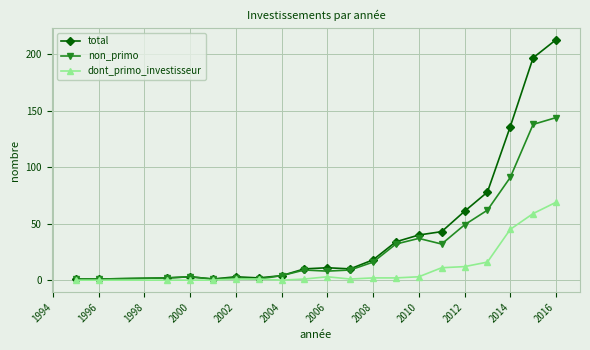

Which series has the largest range (max minus min)?

total